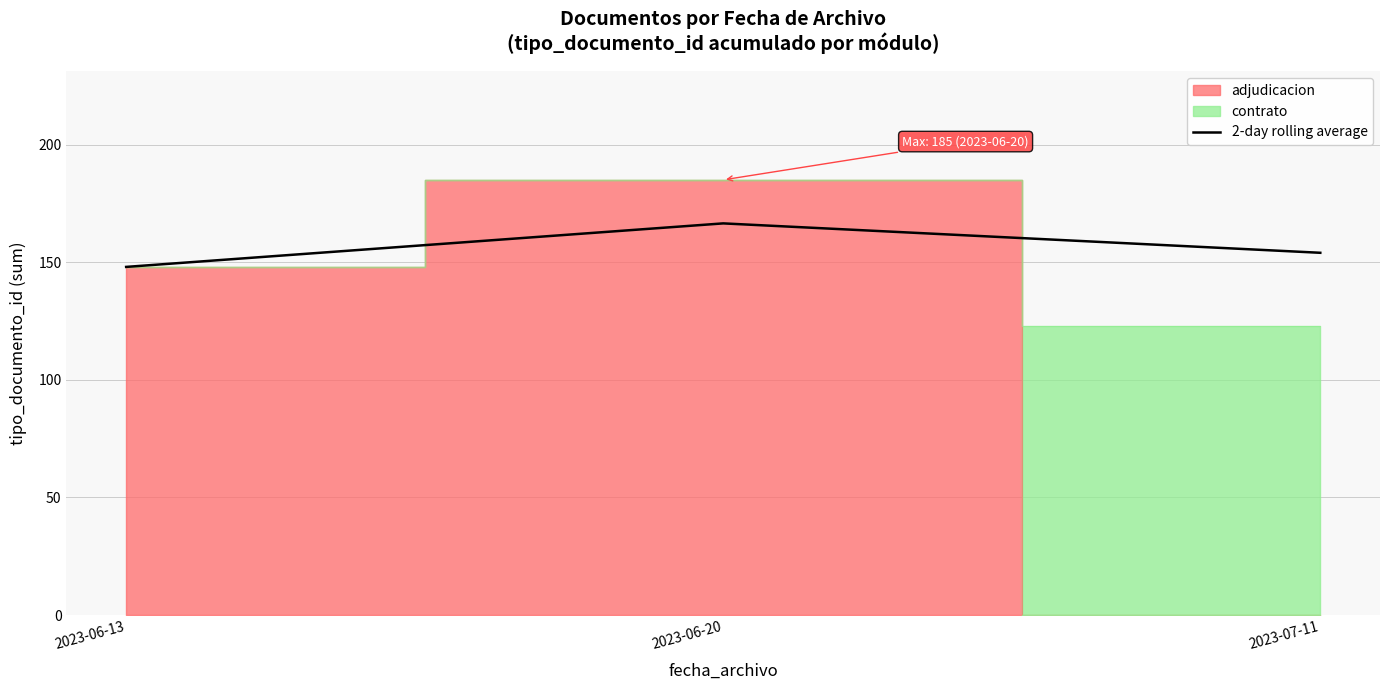

Approximately how many times larger is the value at 2023-07-11 compared to 2023-06-20?

0.9